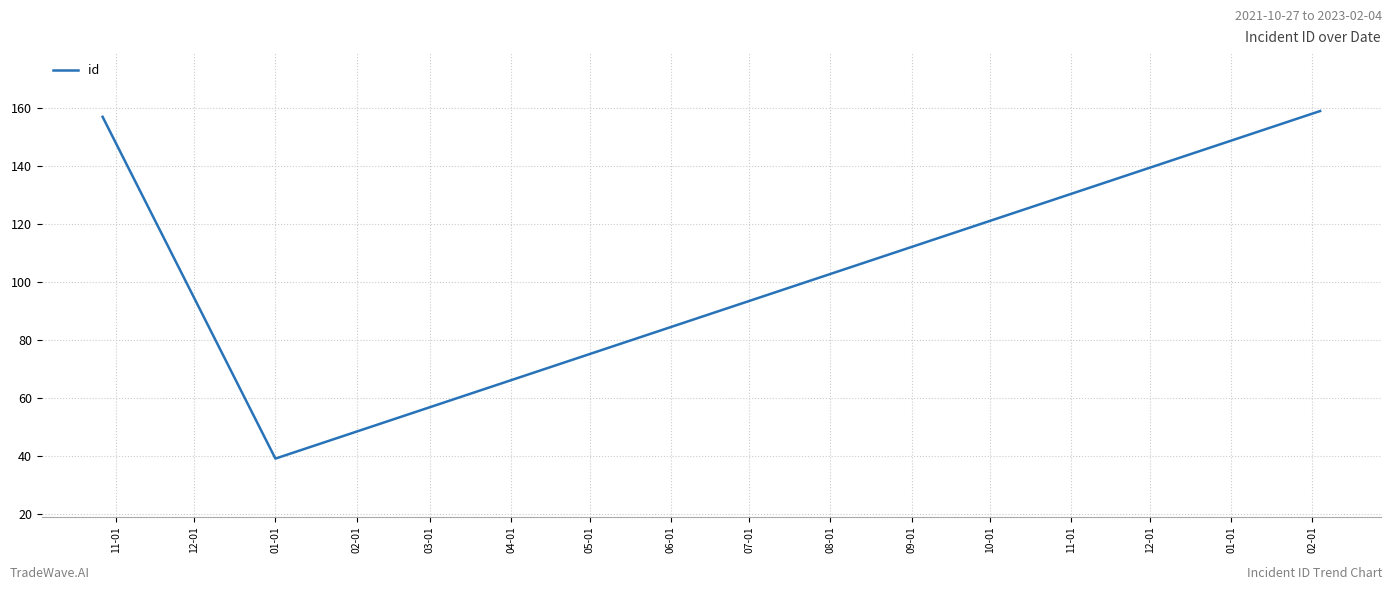

What is the average value?

118